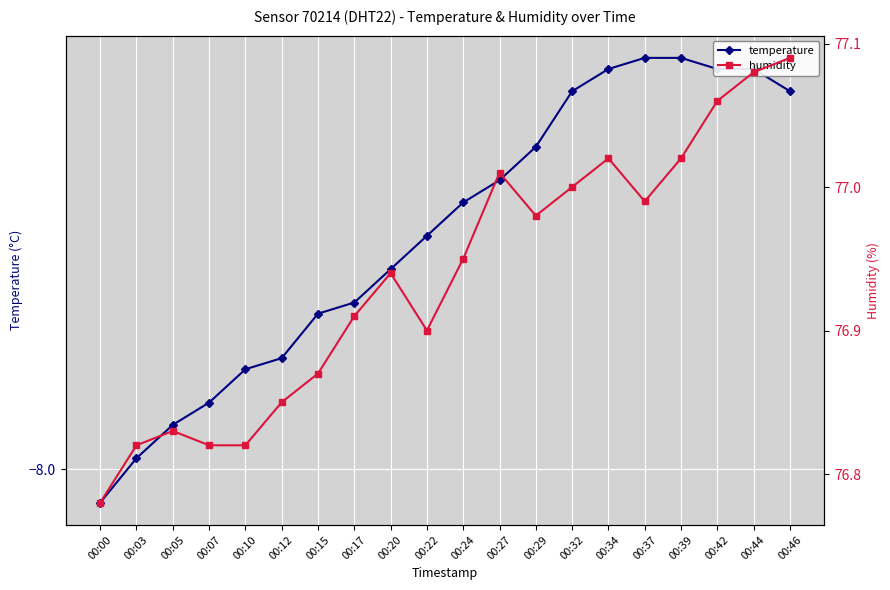

Which has a higher value, 00:15 or 00:34?

00:34